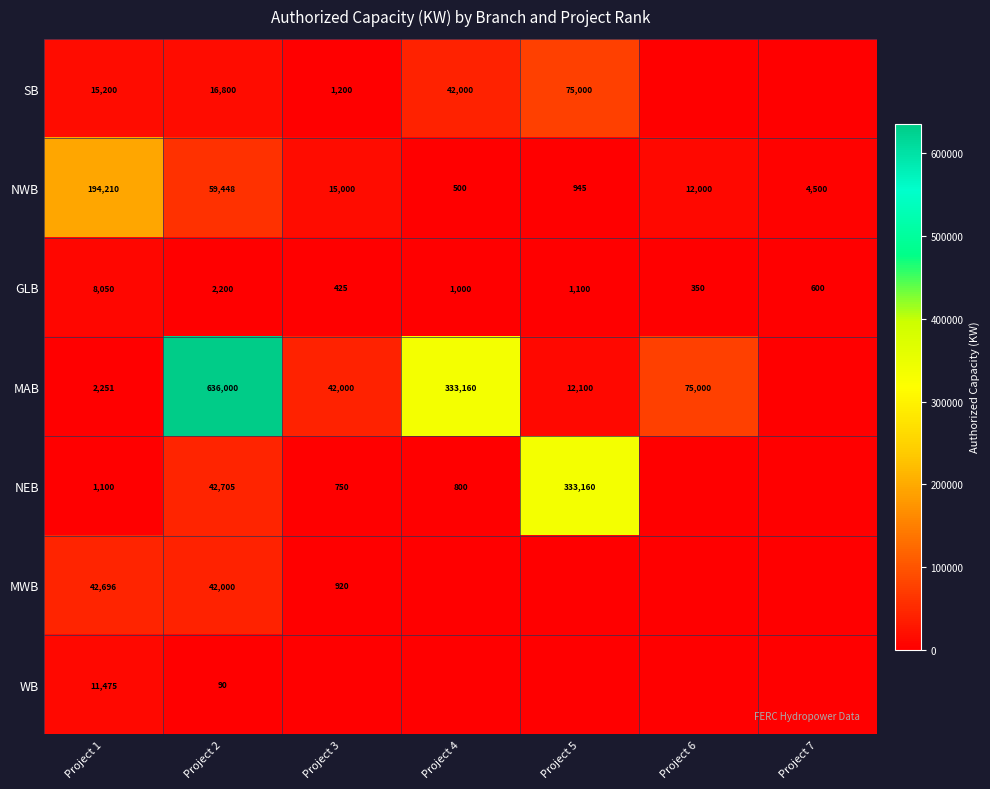

How many data points in GLB are less than 1000?

3